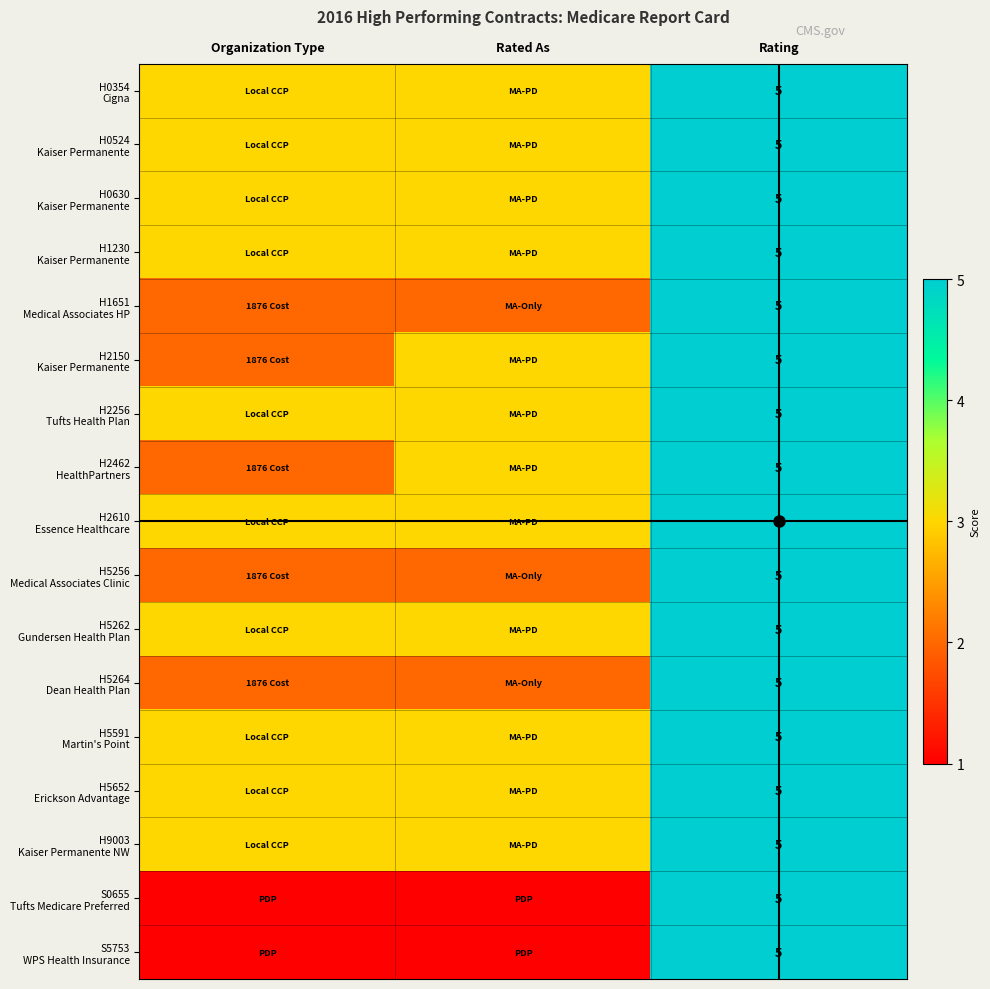

What is the sum of the H0354 Cigna values at Rating and Rated As?

8